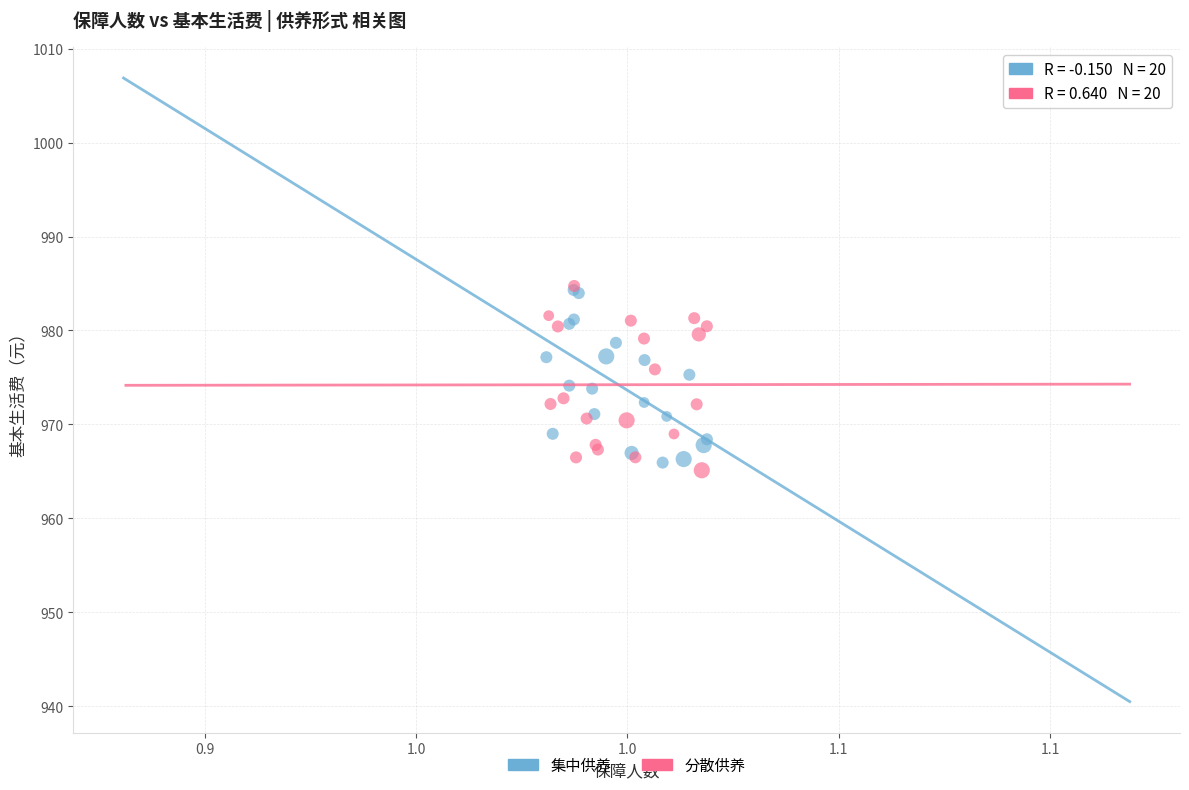

What are all the series names shown in the legend?

集中供养, 分散供养